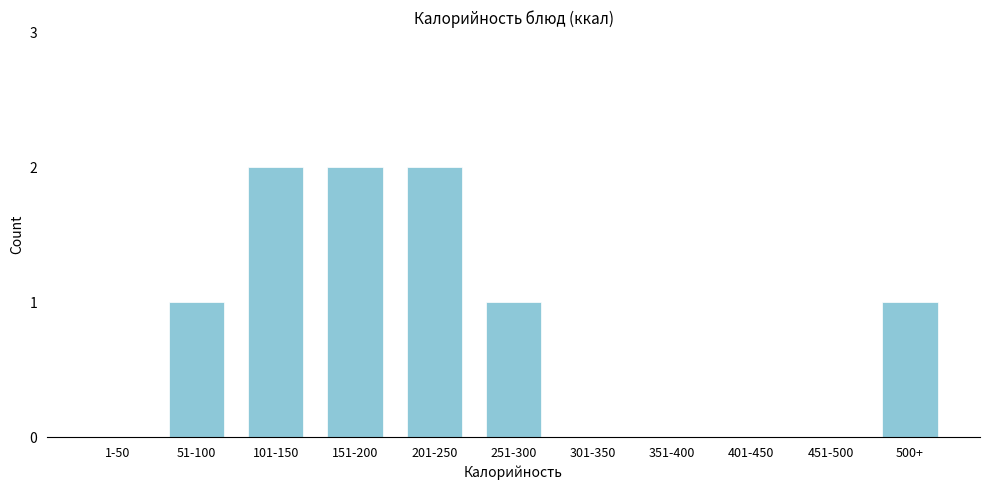

Reading right to left, what are all the values shown in this chart?

500+=1	451-500=0	401-450=0	351-400=0	301-350=0	251-300=1	201-250=2	151-200=2	101-150=2	51-100=1	1-50=0